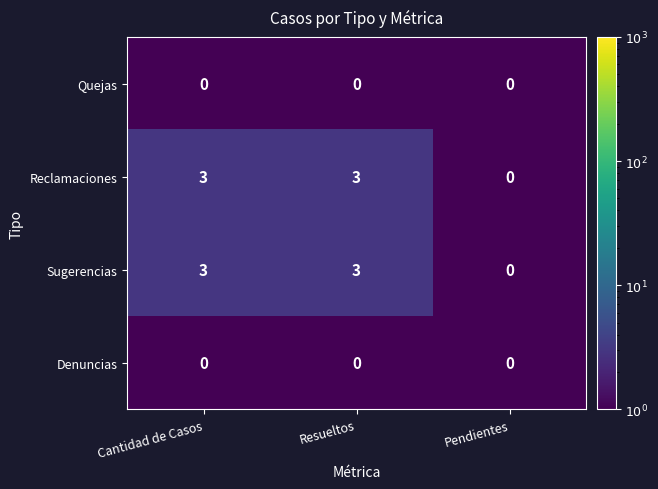

What is the approximate value of Sugerencias at Resueltos?

3